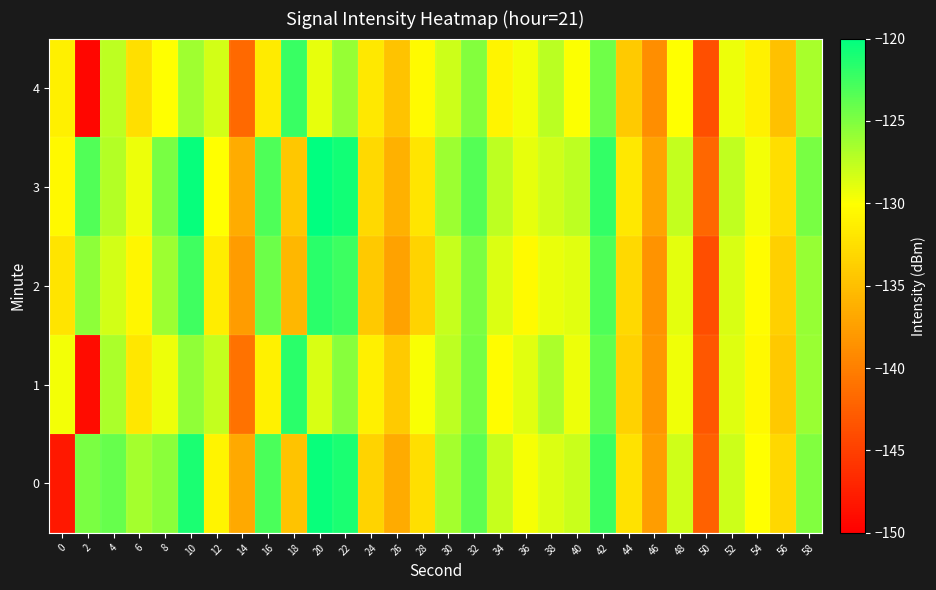

At which category is the sum across all series the highest?

22